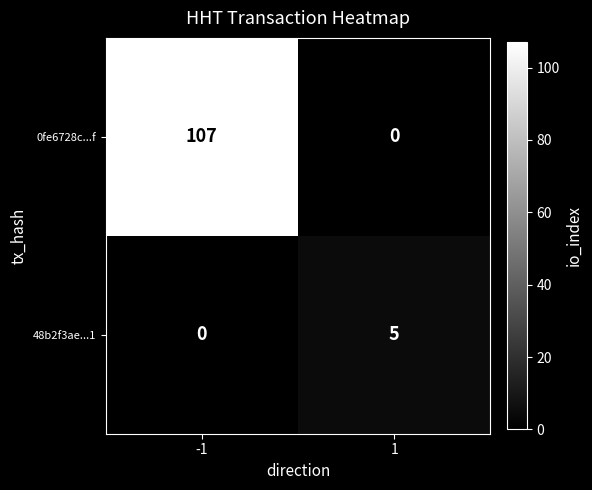

The value of 48b2f3ae...1 at -1 is 0. True or false?

True